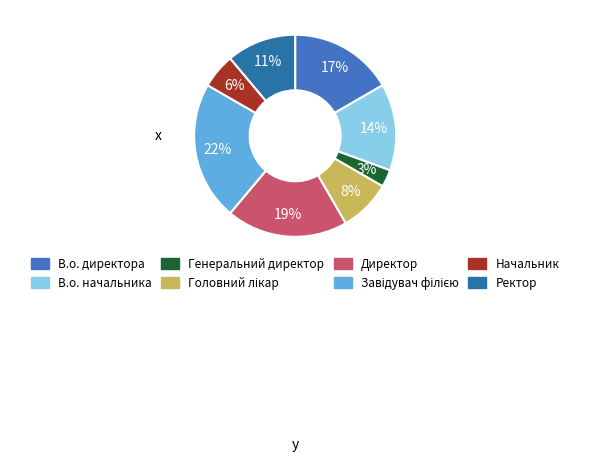

How many segments does this pie chart have?

8